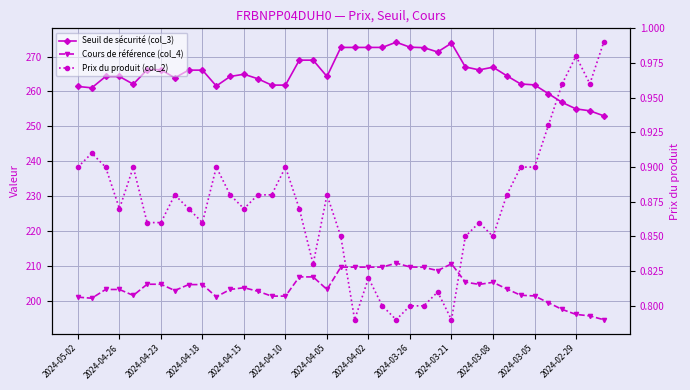

True or false: Cours de référence (col_4) and Prix du produit (col_2) intersect in this chart.

False